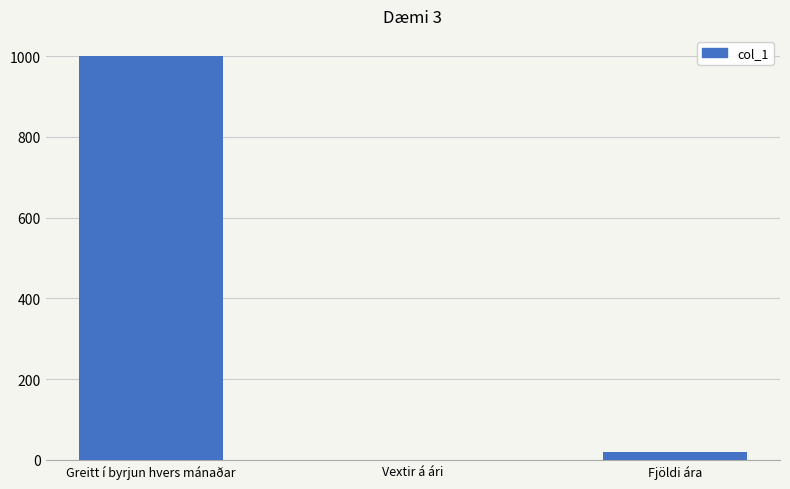

At which label is the value closest to 500?

Fjöldi ára